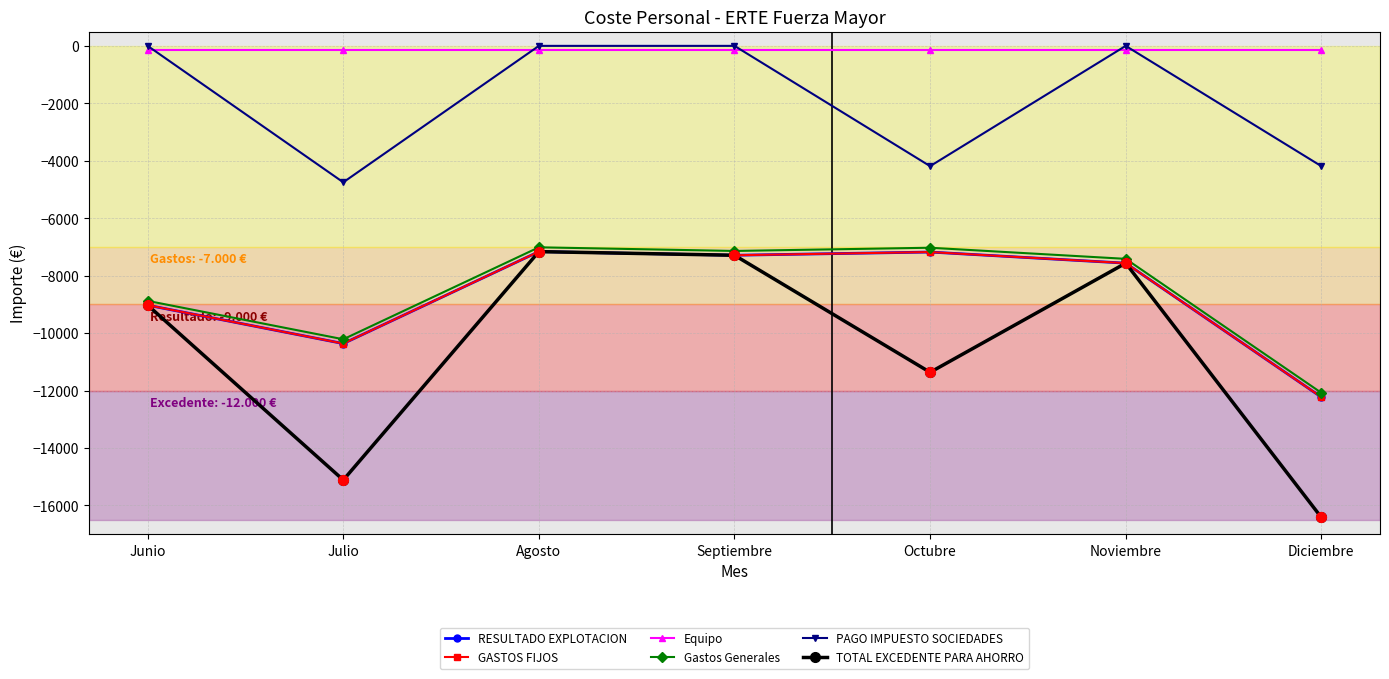

What is the total value across all series at Diciembre?

-57287.0